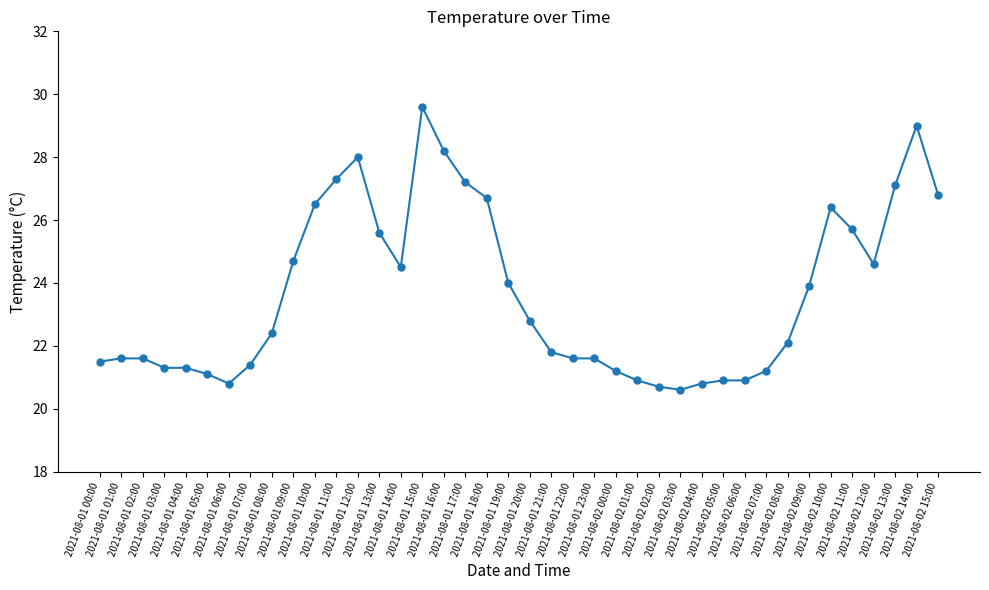

True or false: there are more than 2 points higher than both neighbors.

True